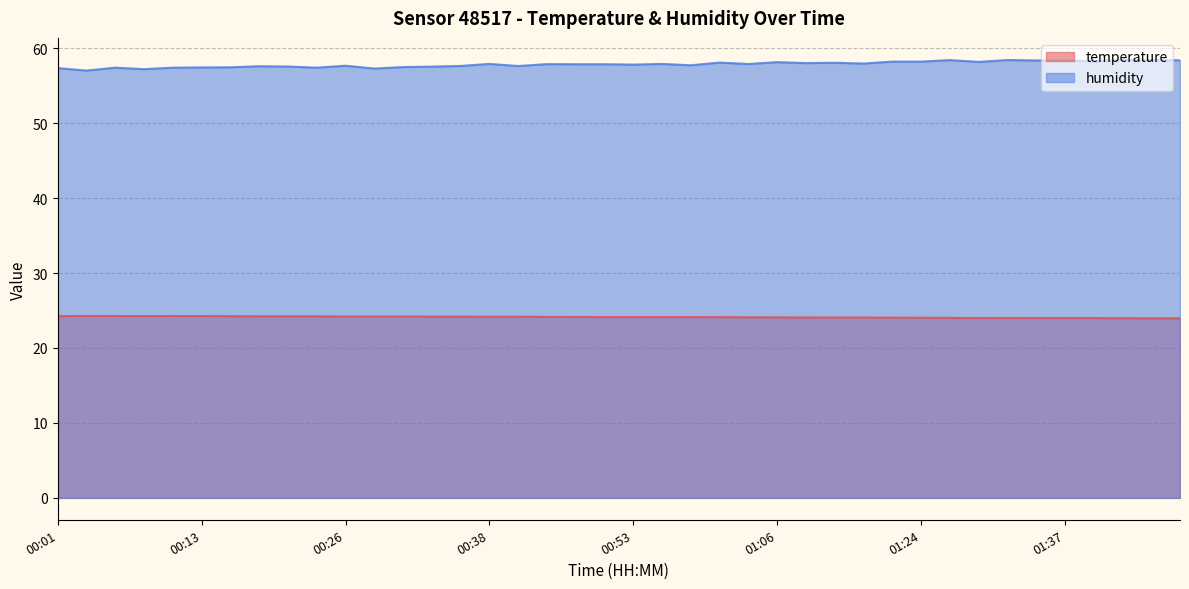

What is the average value of the humidity series?

57.9